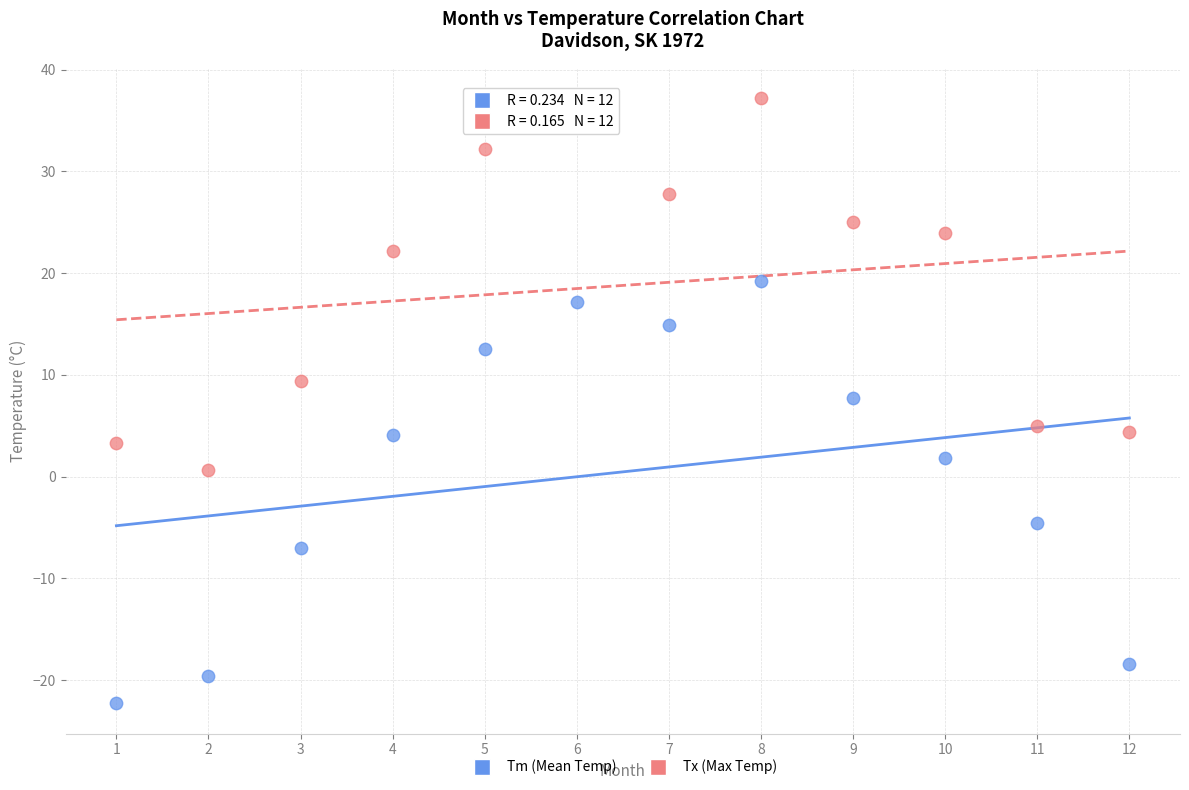

Across all data points, what is the range of X values (max minus min)?

11.0